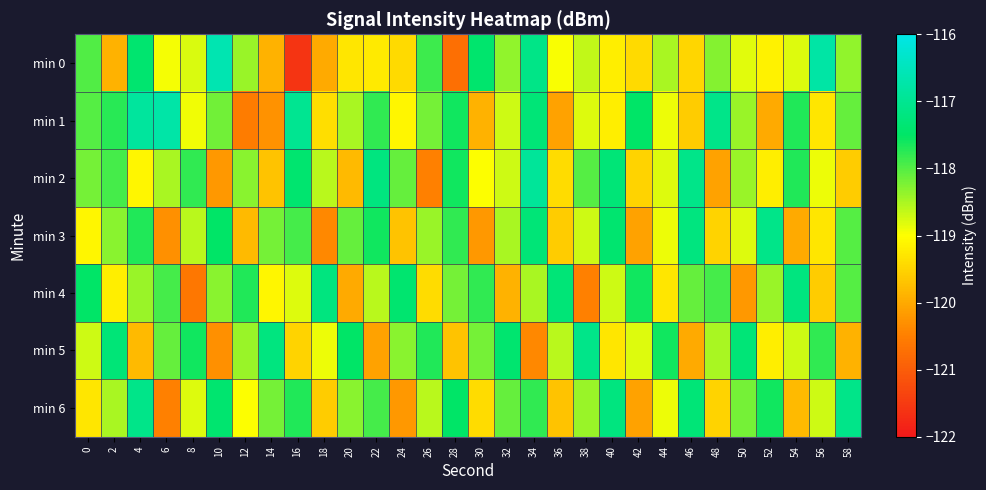

At how many categories does at least one series exceed -119?

30